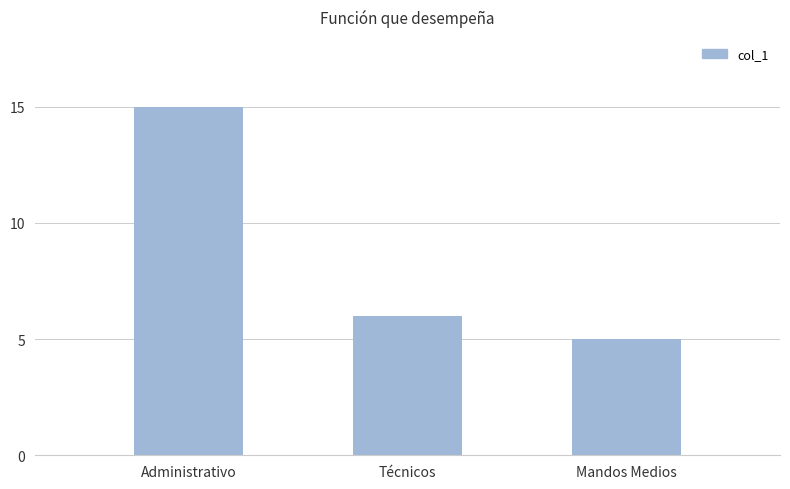

What is the value of the 3rd bar from the left?

5